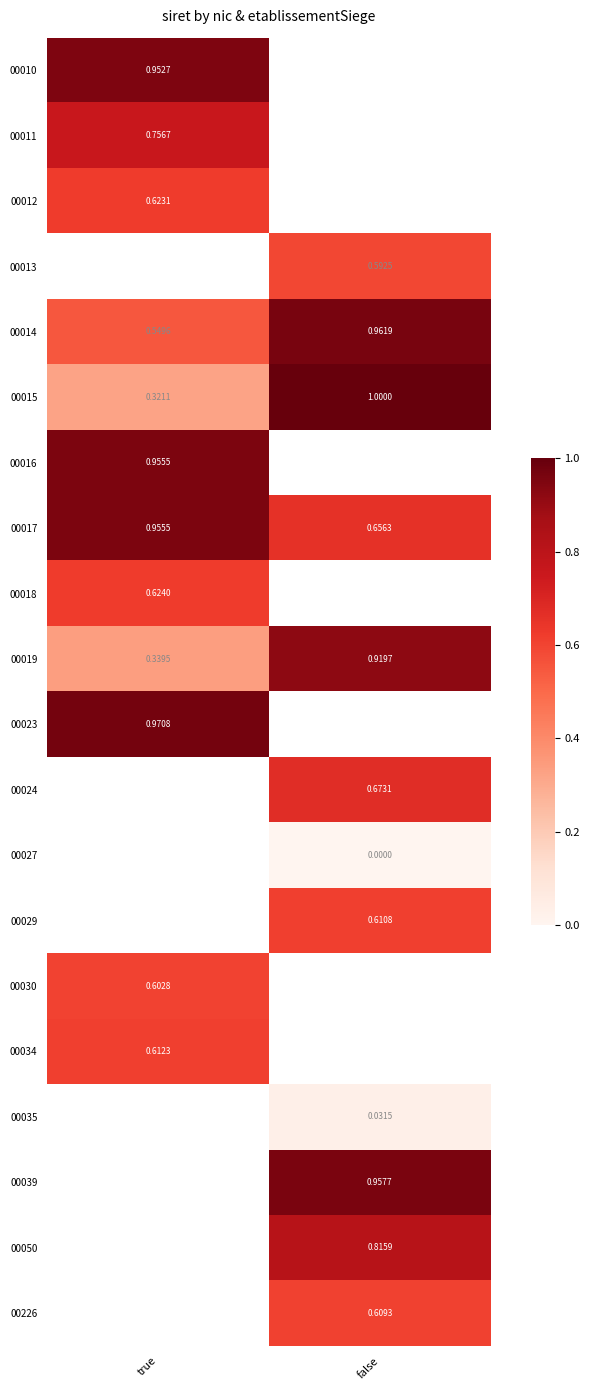

Which category has the lowest value across all series?

false